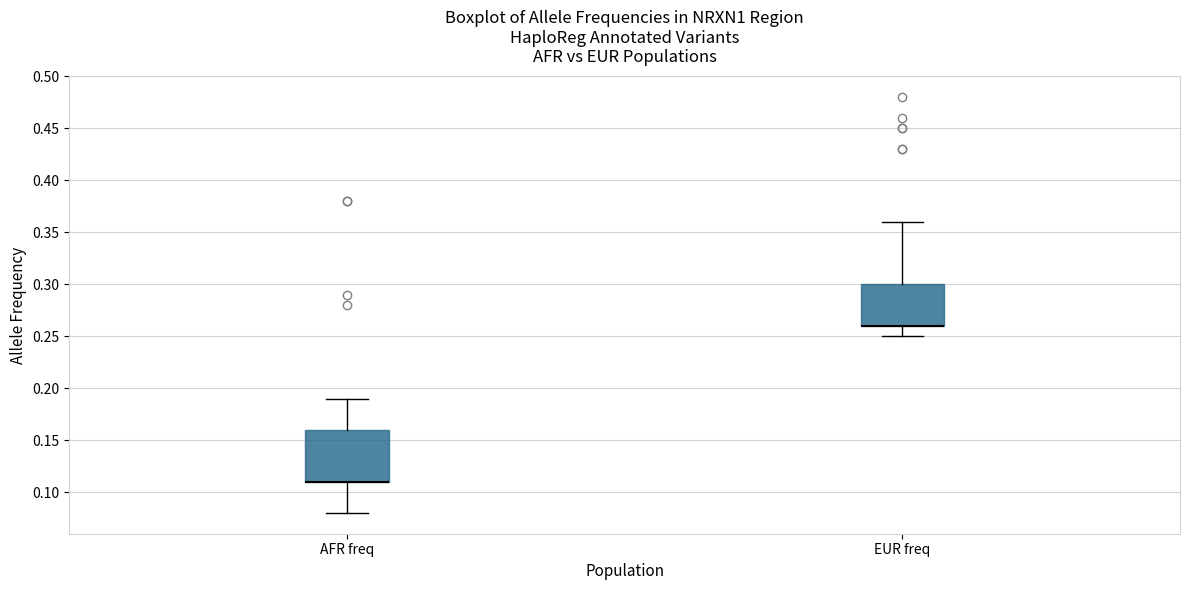

Reading left to right, transcribe this box plot: for each box, give where its median line is, the range the box spans, and where its two whiskers end, as read against the y-axis. The values are not printed on the chart, so give them approximately, as read against the axis.

AFR freq: median 0.11 (drawn on the box's lower edge), box 0.11 to 0.16, whiskers 0.08 to 0.19
EUR freq: median 0.26 (drawn on the box's lower edge), box 0.26 to 0.30, whiskers 0.25 to 0.36